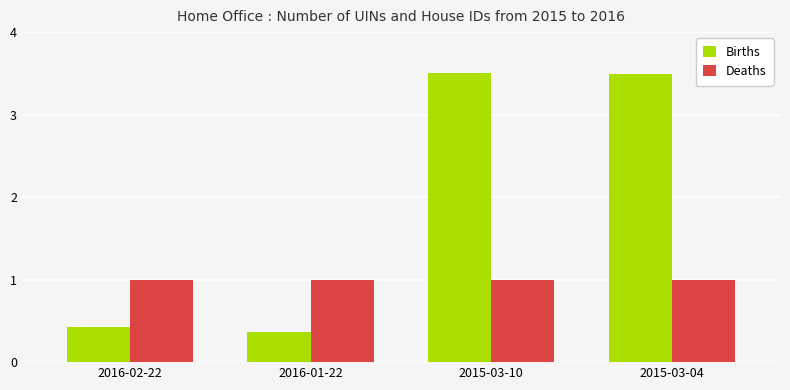

At 2016-02-22, list the series in order from smallest to largest.

Births, Deaths